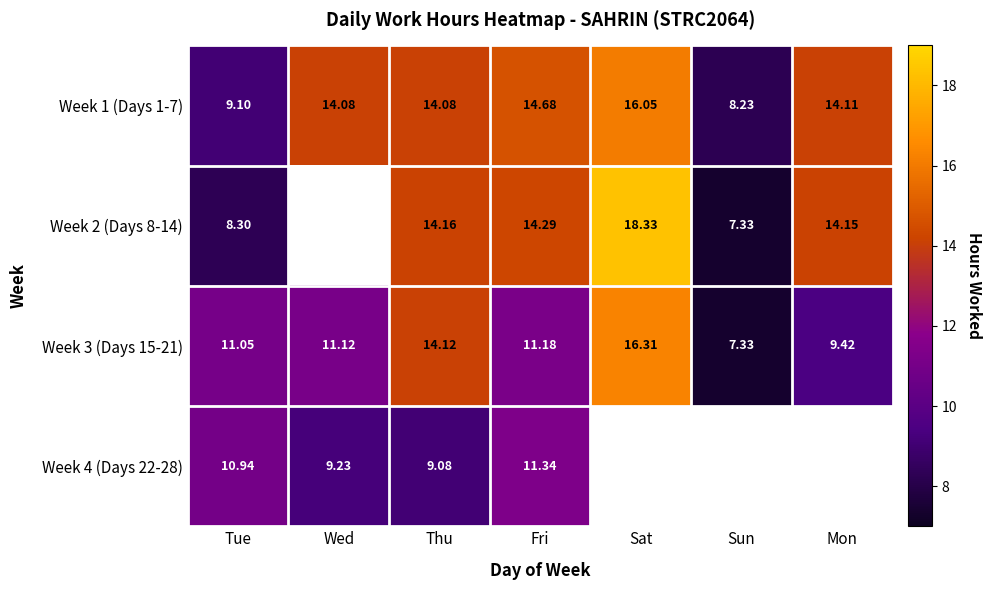

Rank the categories by Week 3 (Days 15-21) value from lowest to highest.

Sun, Mon, Tue, Wed, Fri, Thu, Sat